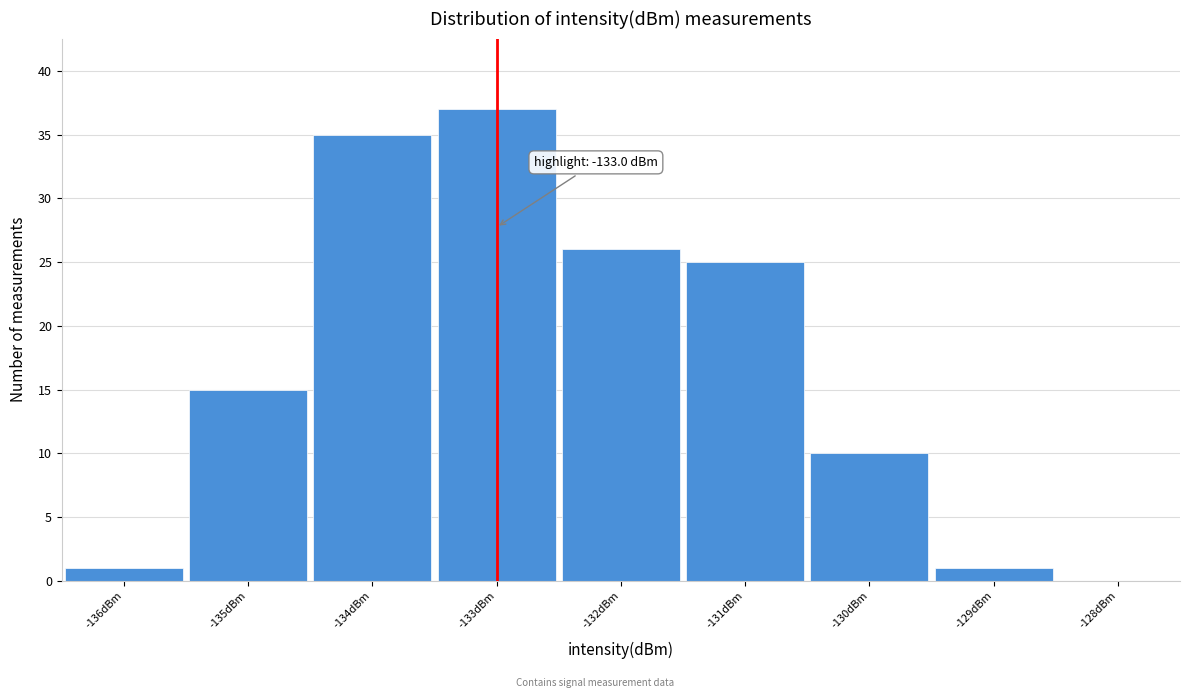

Which range on the x-axis has the tallest bar?

-133.5 to -132.5